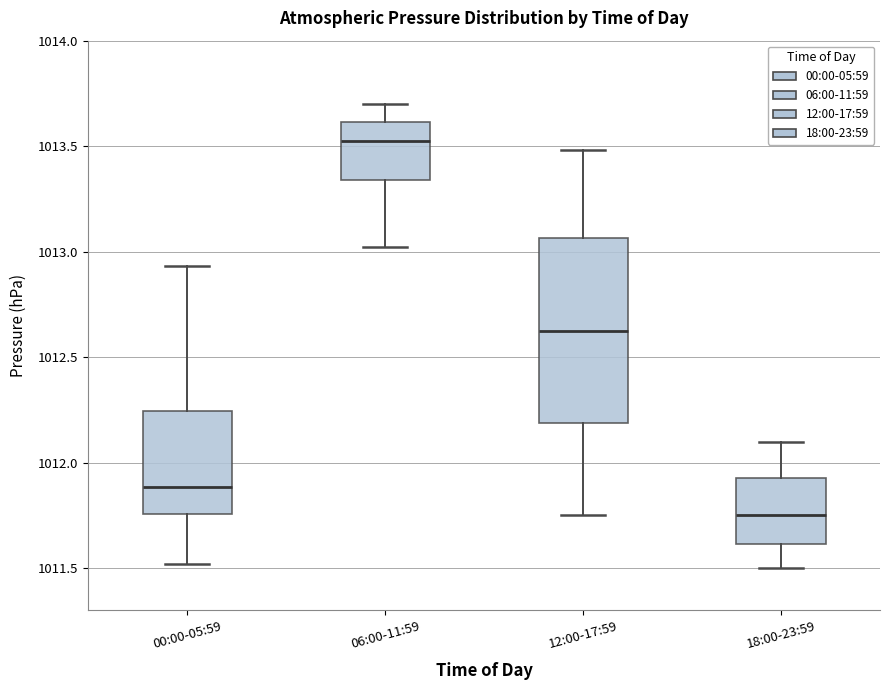

Reading left to right, read every box against the y-axis: the position of its median line, the range the box covers, and the ends of its whiskers. The values are not printed on the chart, so give them approximately, as read against the axis.

00:00-05:59: median 1011.90, box 1011.75 to 1012.25, whiskers 1011.50 to 1012.95
06:00-11:59: median 1013.55, box 1013.35 to 1013.60, whiskers 1013.00 to 1013.70
12:00-17:59: median 1012.65, box 1012.20 to 1013.05, whiskers 1011.75 to 1013.50
18:00-23:59: median 1011.75, box 1011.60 to 1011.95, whiskers 1011.50 to 1012.10